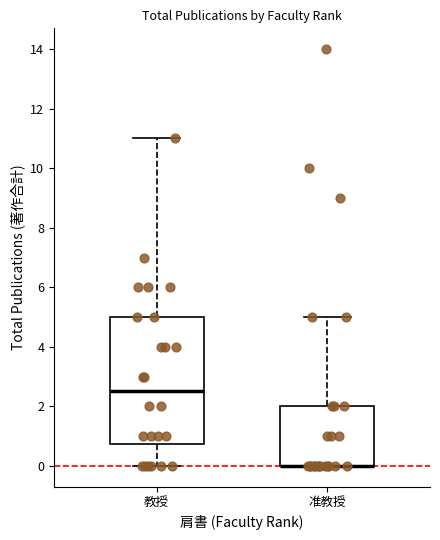

Reading left to right, transcribe this box plot: for each box, give where its median line is, the range the box spans, and where its two whiskers end, as read against the y-axis. The values are not printed on the chart, so give them approximately, as read against the axis.

教授: median 2.6, box 0.8 to 5.0, whiskers 0.0 to 11.0
准教授: median 0.0 (drawn on the box's lower edge), box 0.0 to 2.0, whiskers 0.0 to 5.0